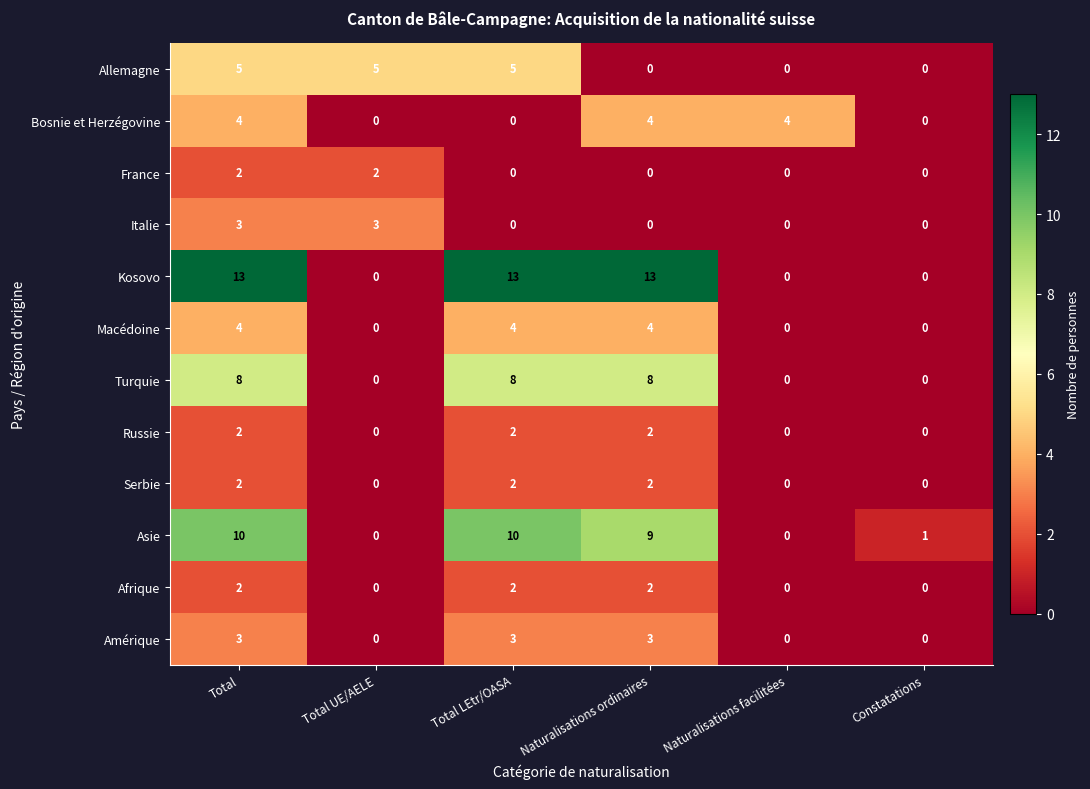

Count the Turquie values in the range 0 to 8.

6